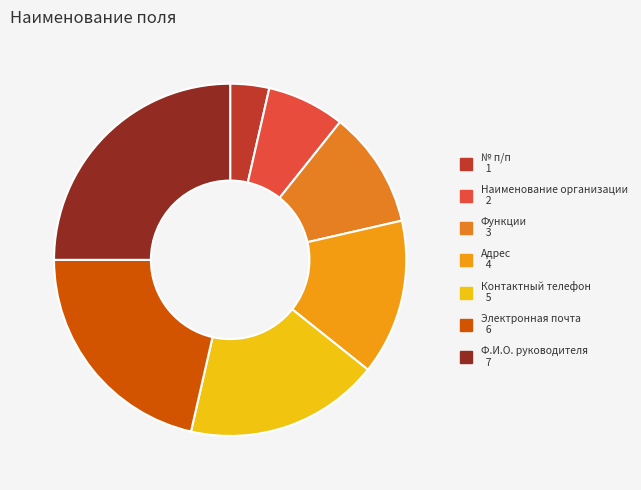

Does Контактный телефон account for over 50% of the chart?

No